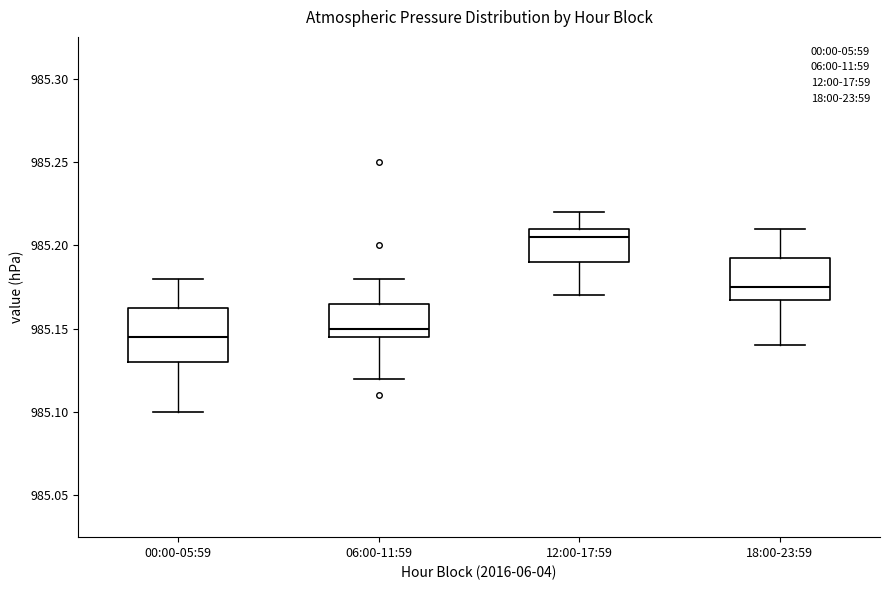

Where is the upper edge of the box for 18:00-23:59 on the y-axis? The values are not printed on the chart, so give them approximately, as read against the axis.

985.195